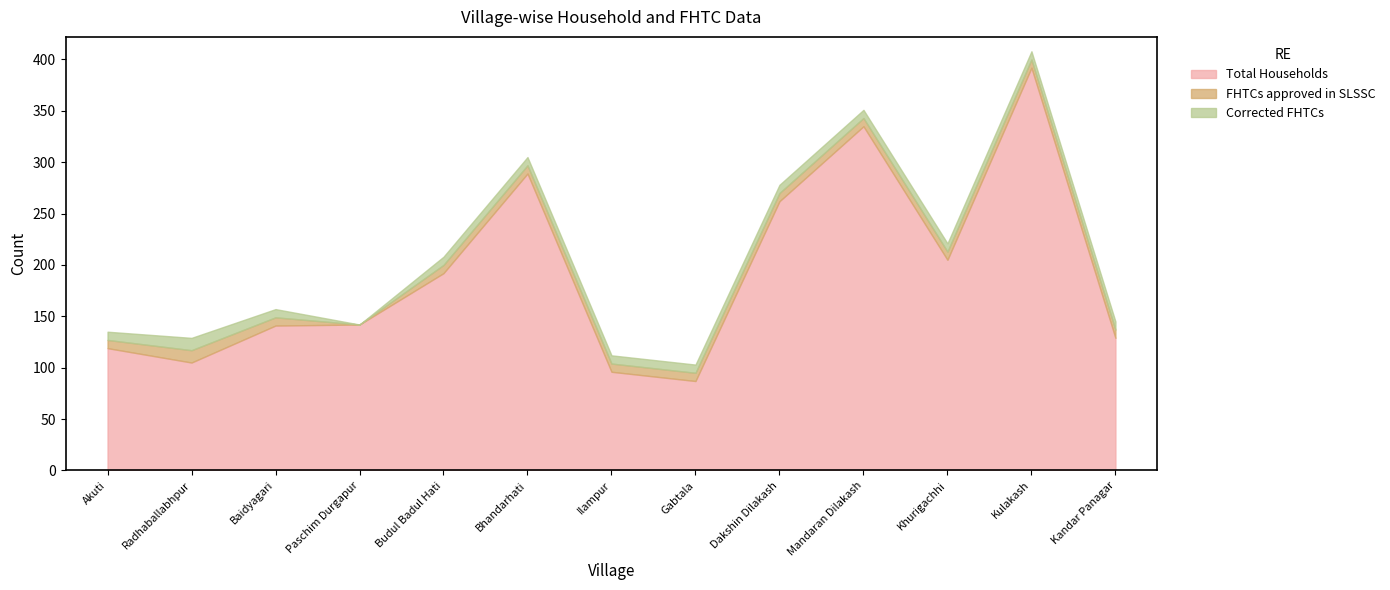

The Total Households series shows 110 at Mandaran Dilakash. True or false?

False